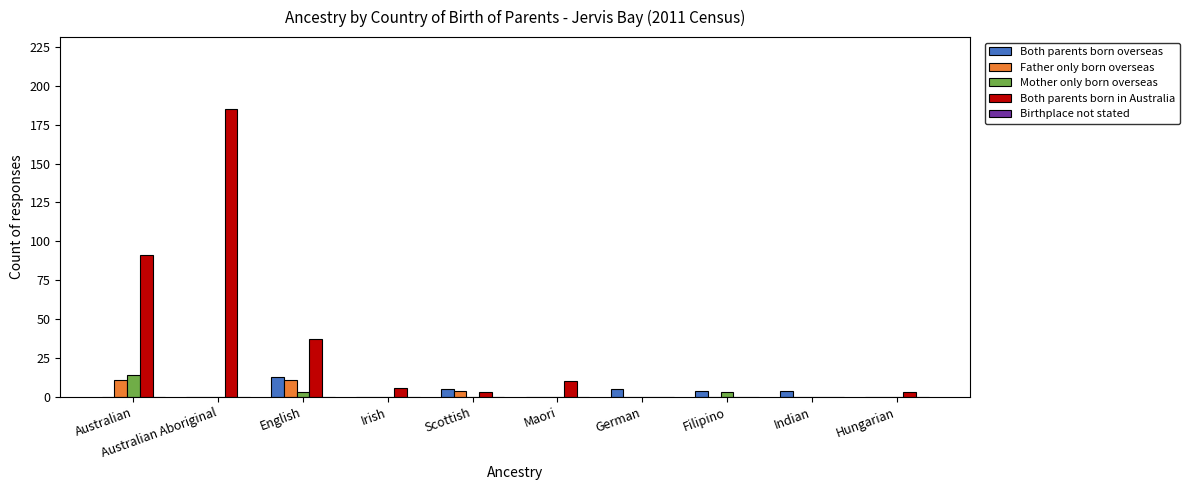

What is the sum of the Both parents born overseas values at English and Hungarian?

13